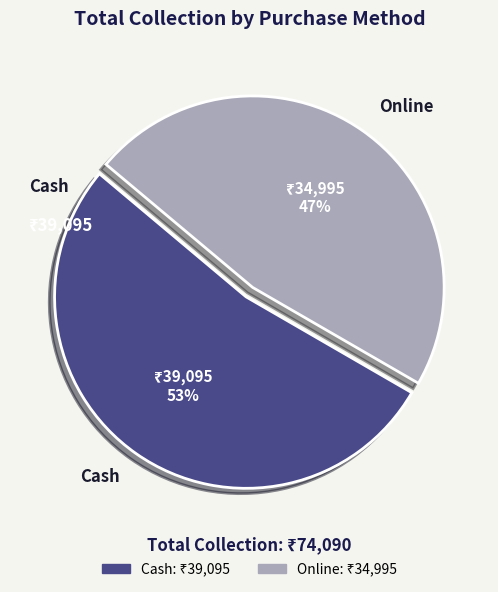

Combined, do Cash and Online account for over 50%?

Yes